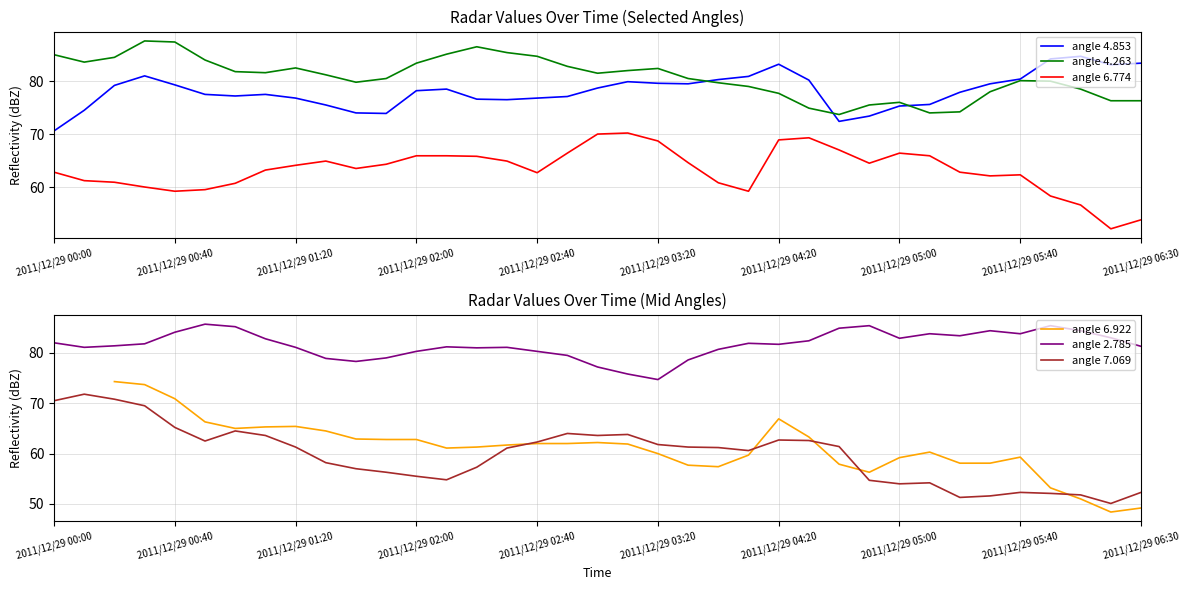

Which series has the largest range (max minus min)?

angle 6.922